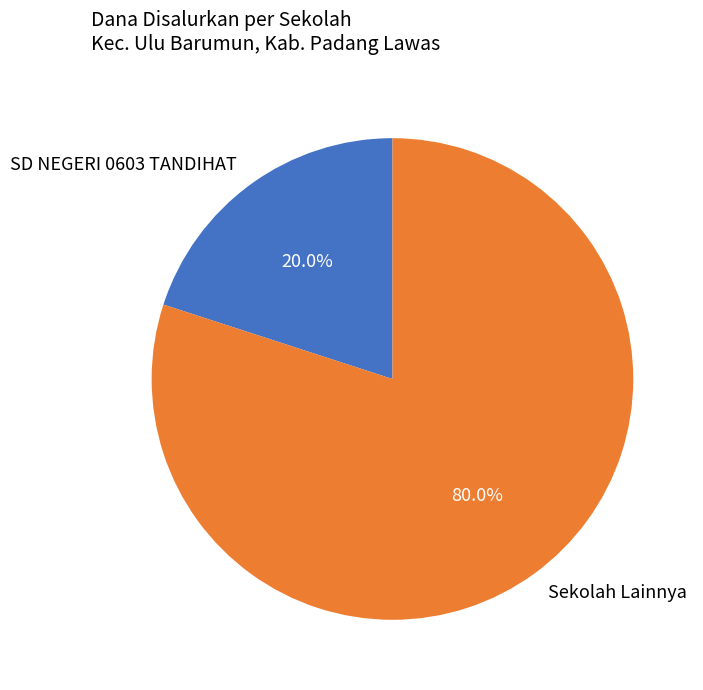

Rank the categories by value from highest to lowest.

Sekolah Lainnya, SD NEGERI 0603 TANDIHAT